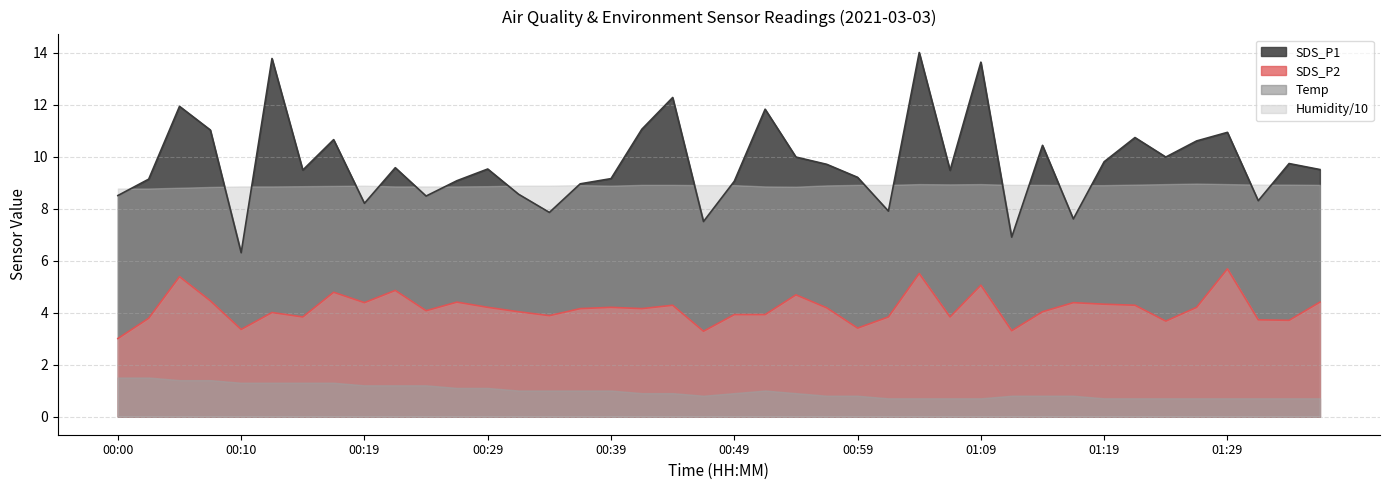

Rank the series by their maximum value, from highest to lowest.

SDS_P1, Humidity/10, SDS_P2, Temp